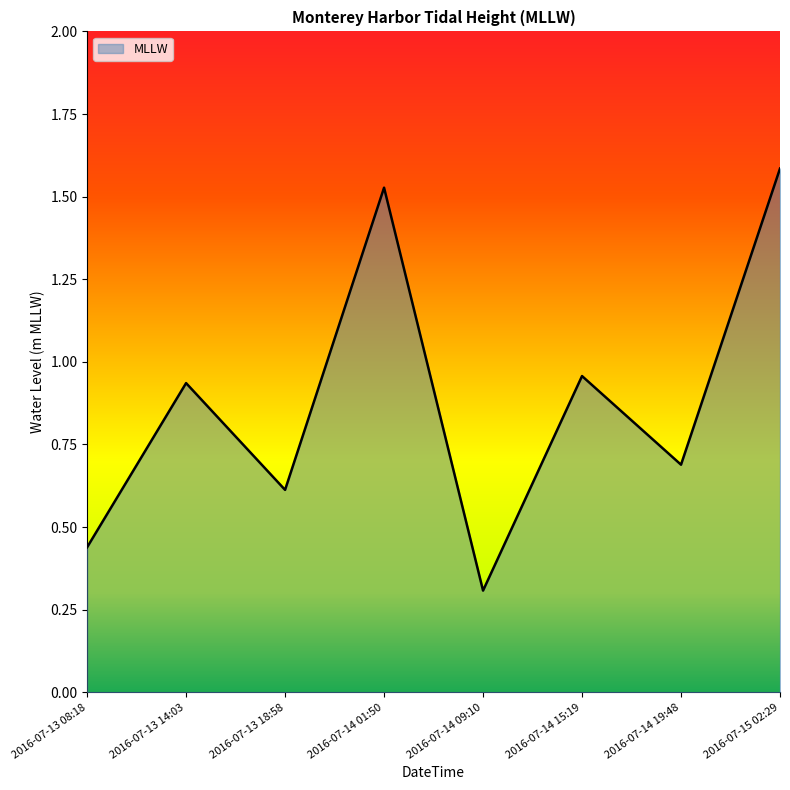

What position from the right is 2016-07-14 19:48?

2